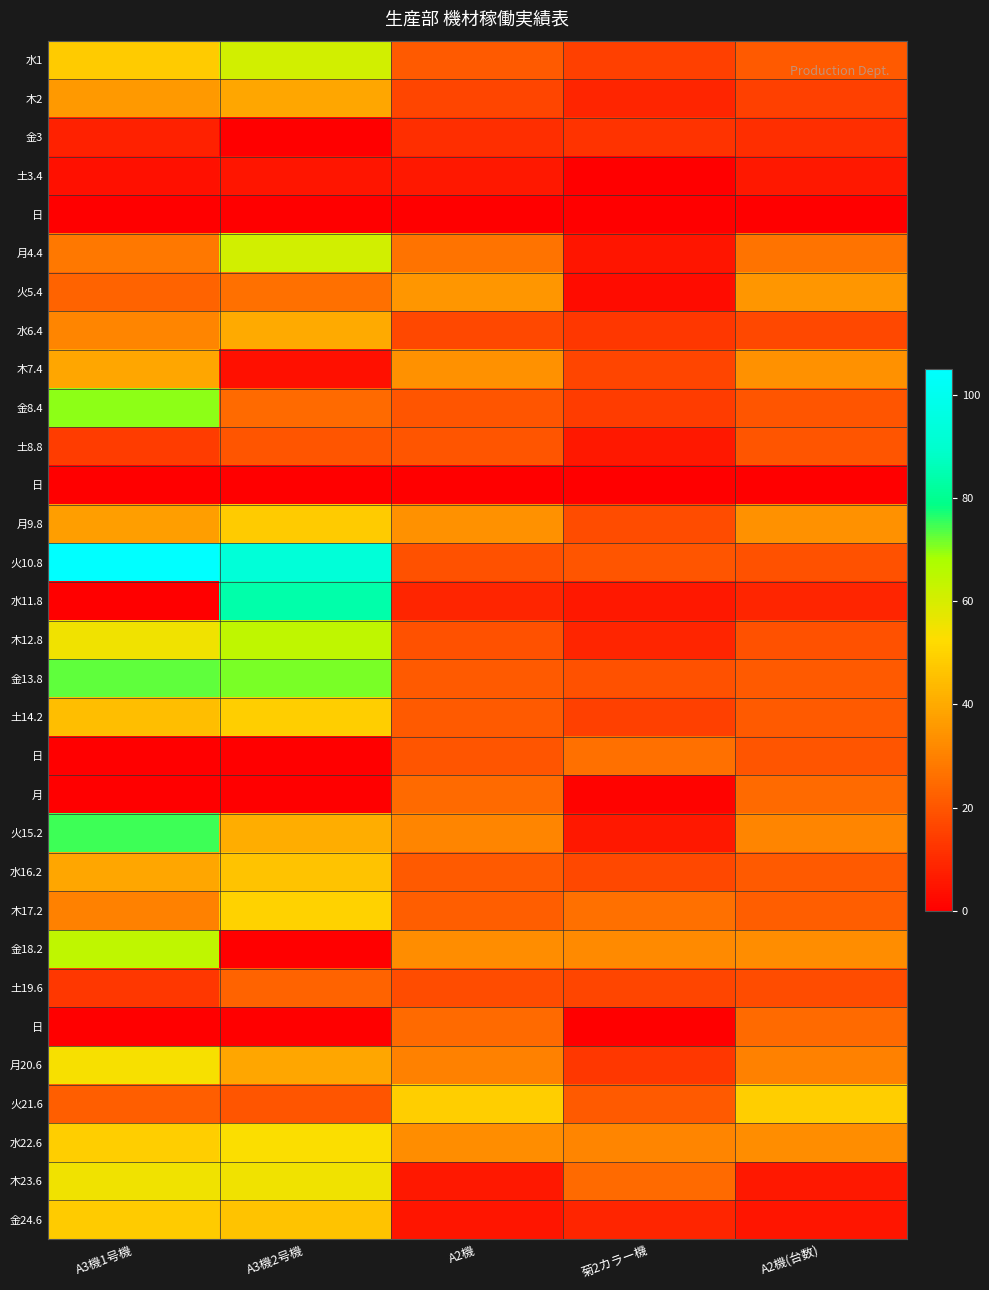

What is the greatest value displayed?

105